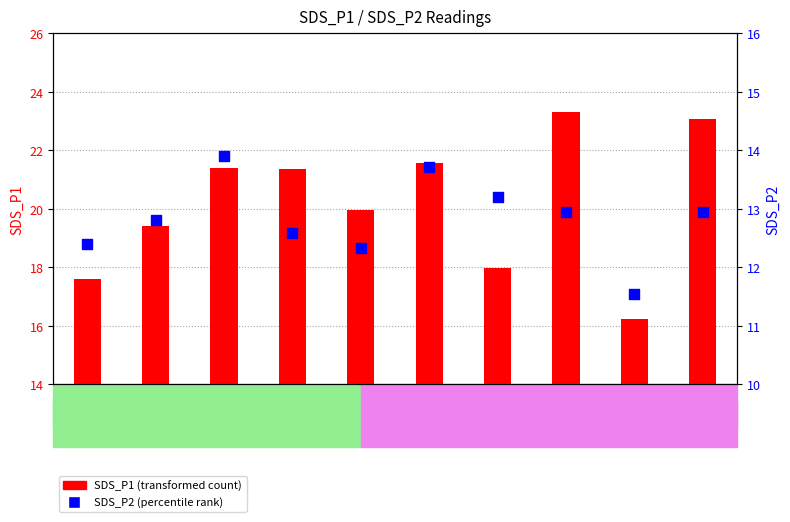

Which series contains the highest Y value?

SDS_P1